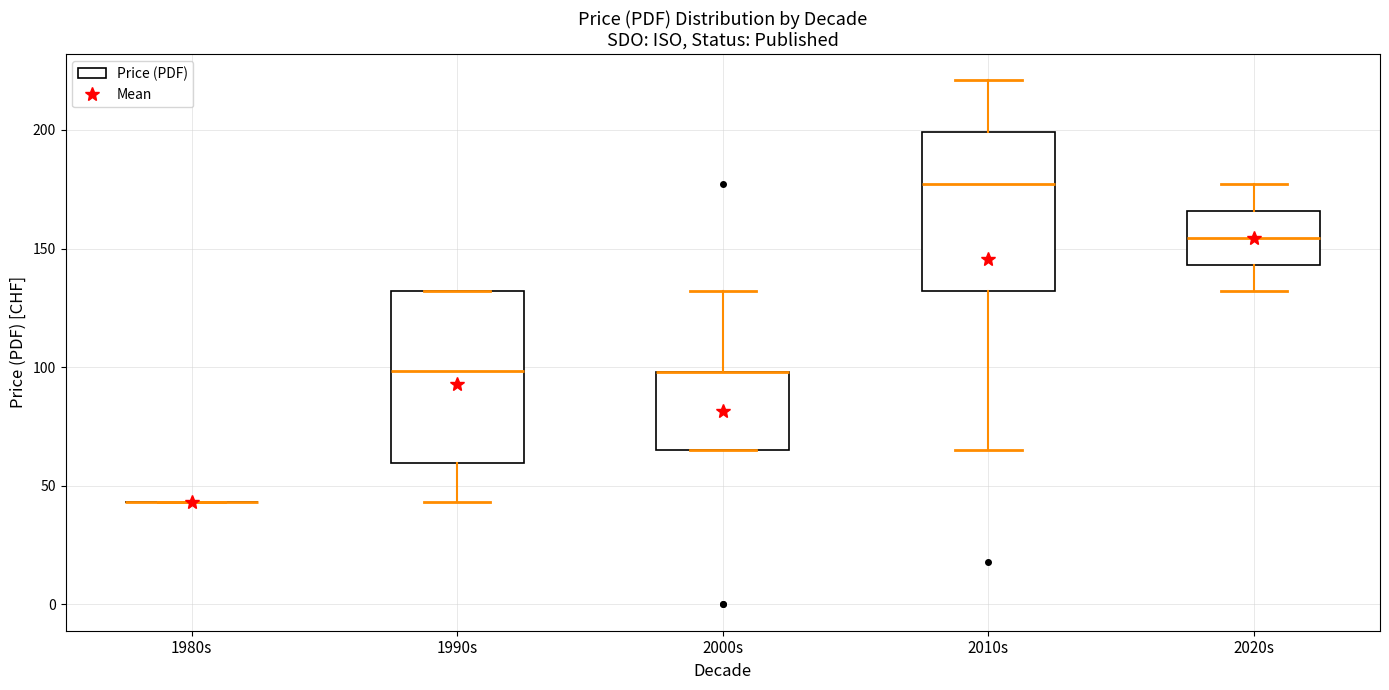

Where is the lower edge of the box for 2000s on the y-axis? The values are not printed on the chart, so give them approximately, as read against the axis.

65